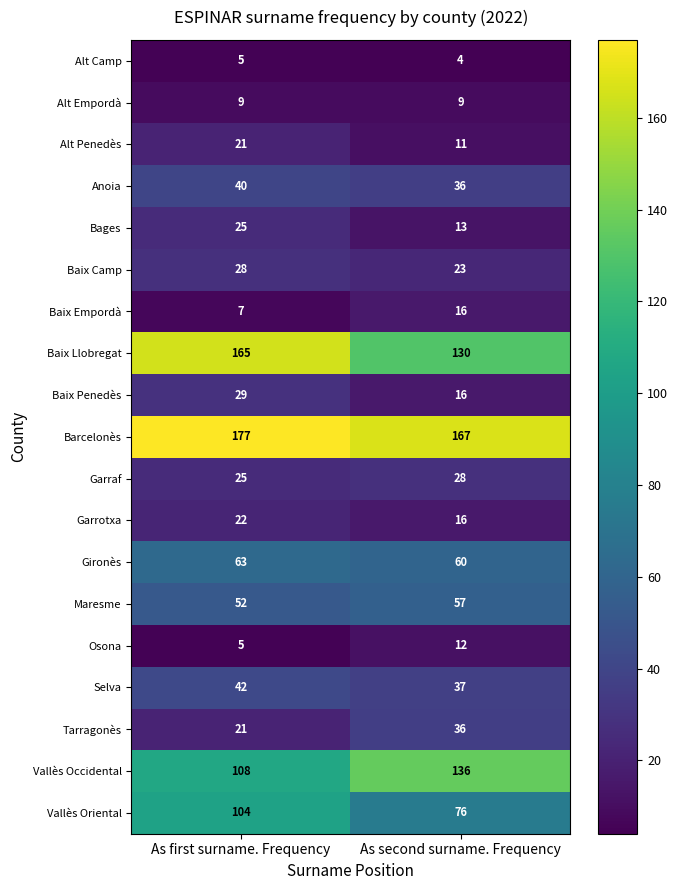

At which category does the chart reach its peak across all series?

As first surname. Frequency